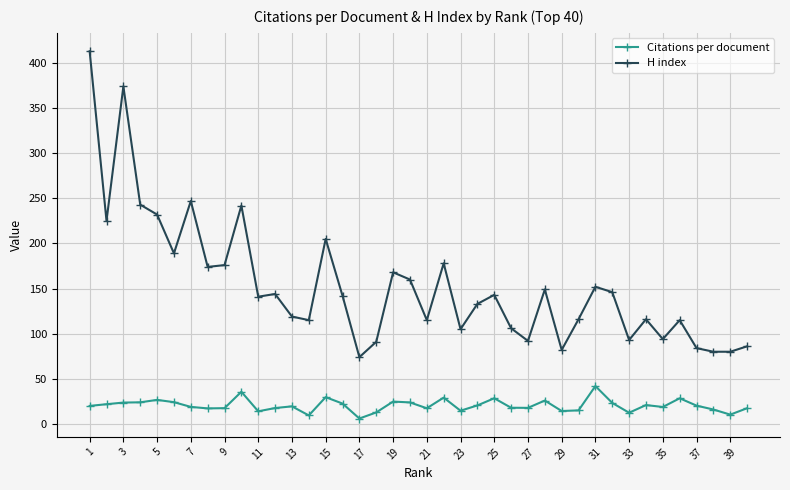

Which series has the largest range (max minus min)?

H index